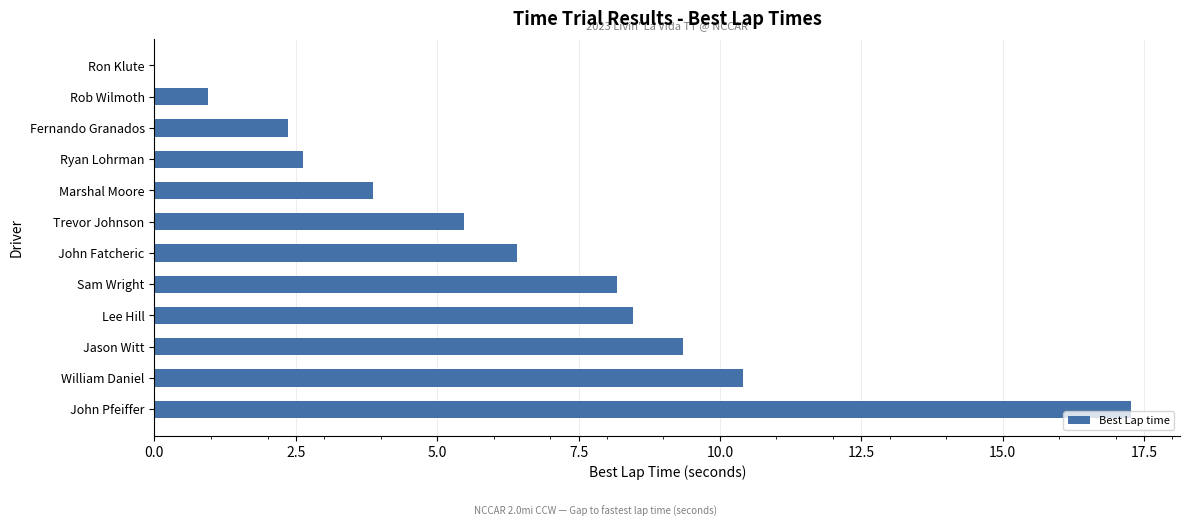

What is the sum of all values?

75.4